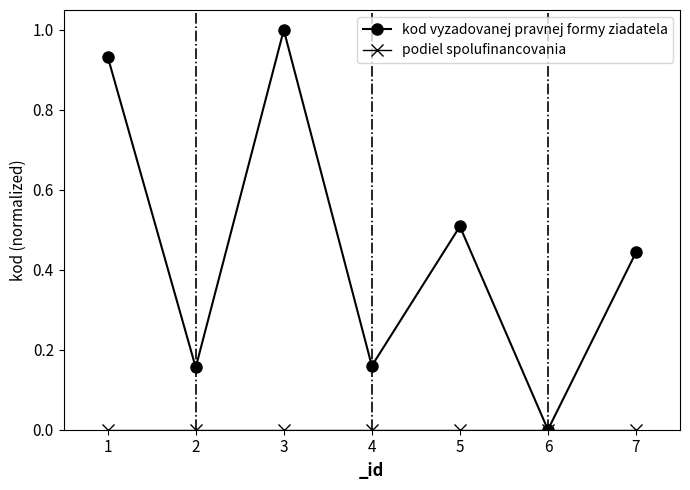

What is the difference between the second highest and second lowest values in the kod vyzadovanej pravnej formy ziadatela series?

0.8